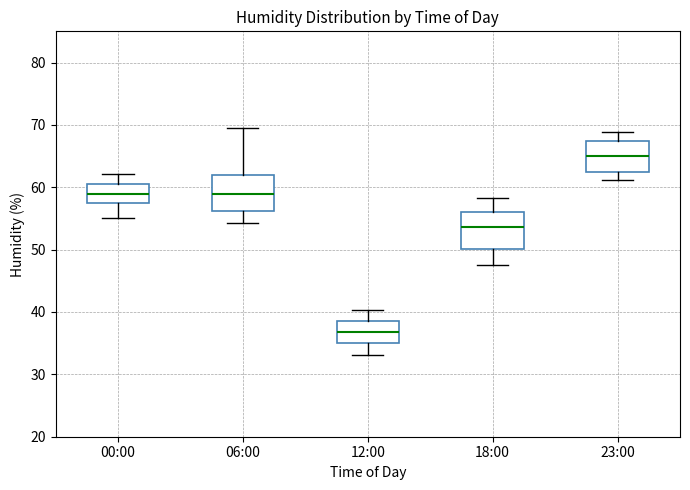

Reading left to right, read every box against the y-axis: the position of its median line, the range the box covers, and the ends of its whiskers. The values are not printed on the chart, so give them approximately, as read against the axis.

00:00: median 59, box 57 to 60, whiskers 55 to 62
06:00: median 59, box 56 to 62, whiskers 54 to 70
12:00: median 37, box 35 to 39, whiskers 33 to 40
18:00: median 54, box 50 to 56, whiskers 48 to 58
23:00: median 65, box 62 to 67, whiskers 61 to 69